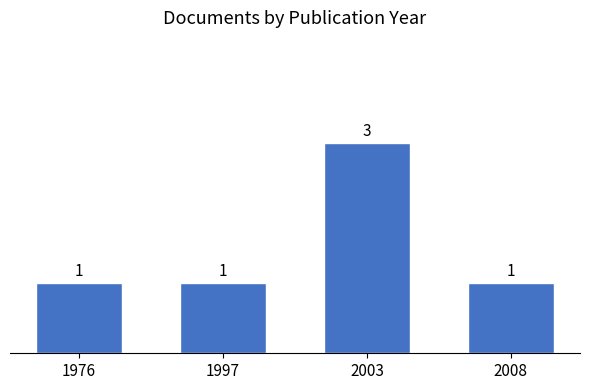

How many data points does each series have?

4